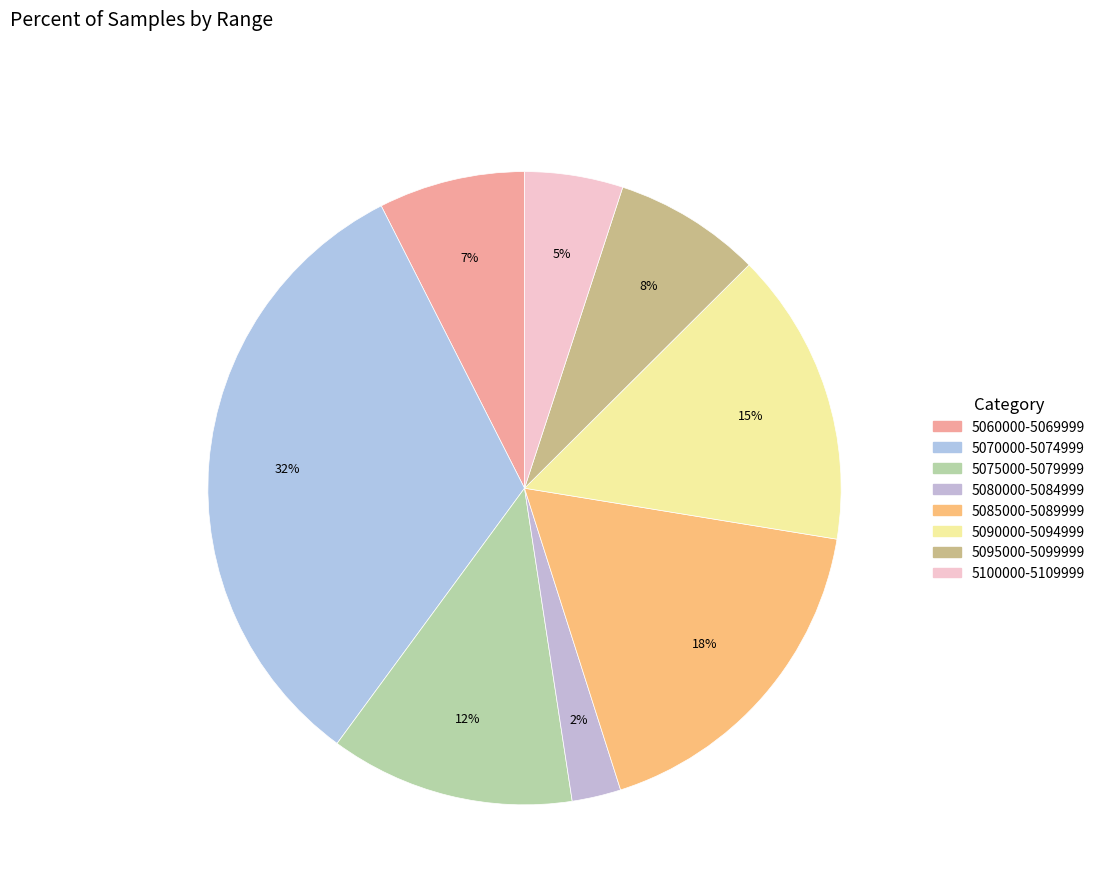

Count the number of slices in the pie.

8